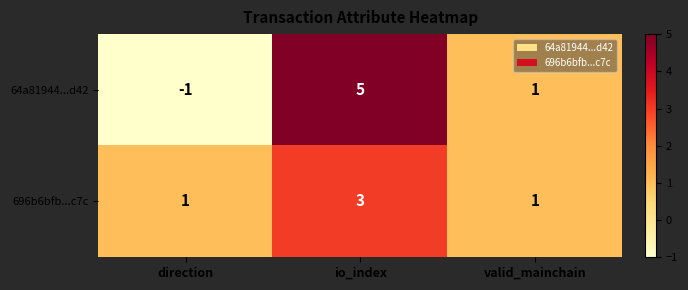

True or false: 696b6bfb...c7c has a value of 4 at io_index.

False